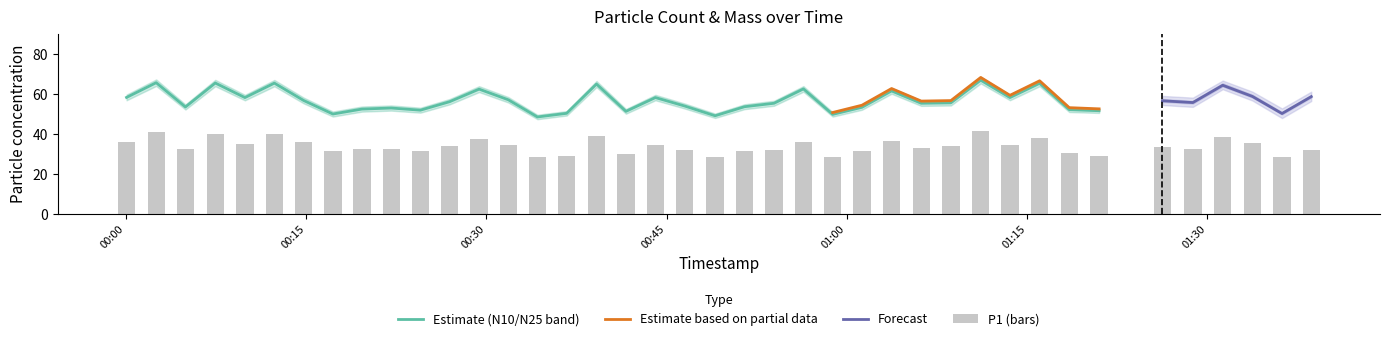

At how many categories does at least one series exceed 63?

9